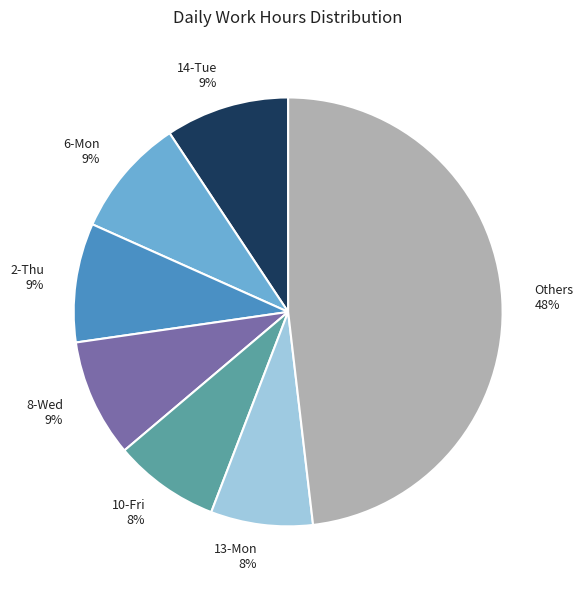

How many segments does this pie chart have?

7